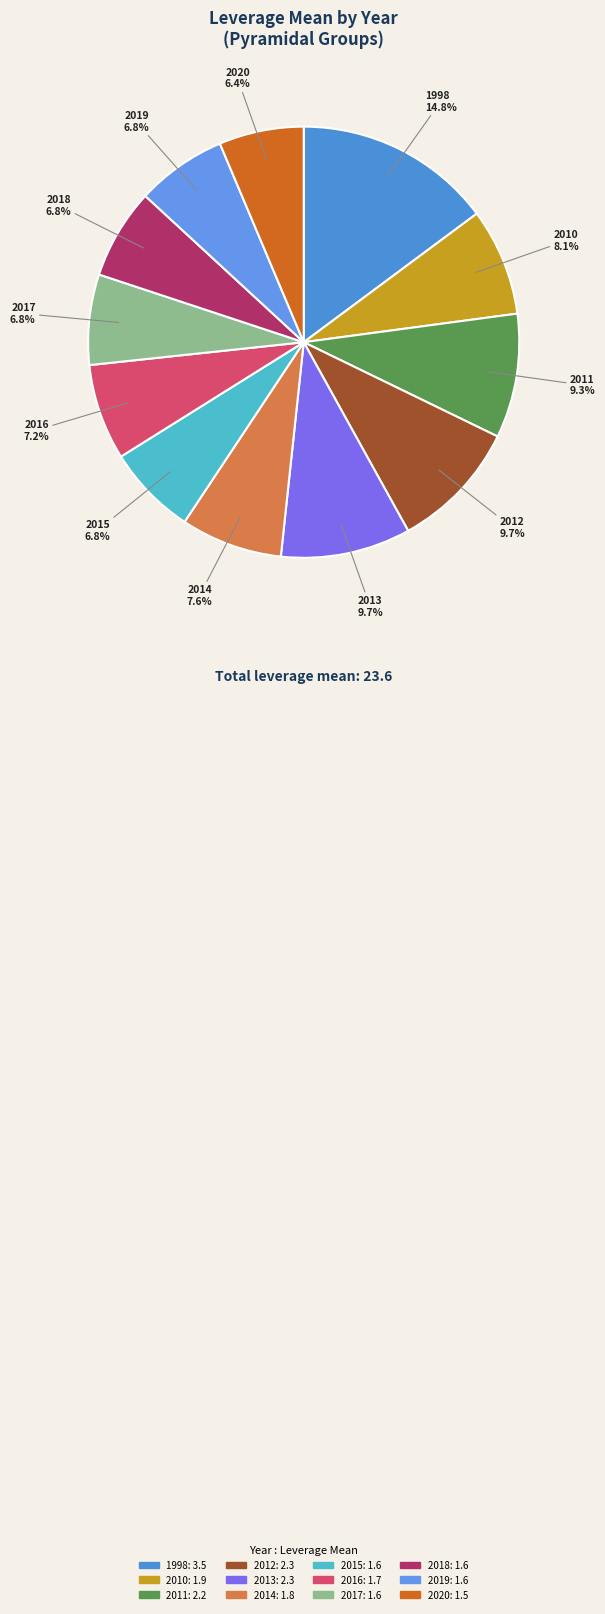

Approximately how many times larger is the value at 2018 compared to 1998?

0.5